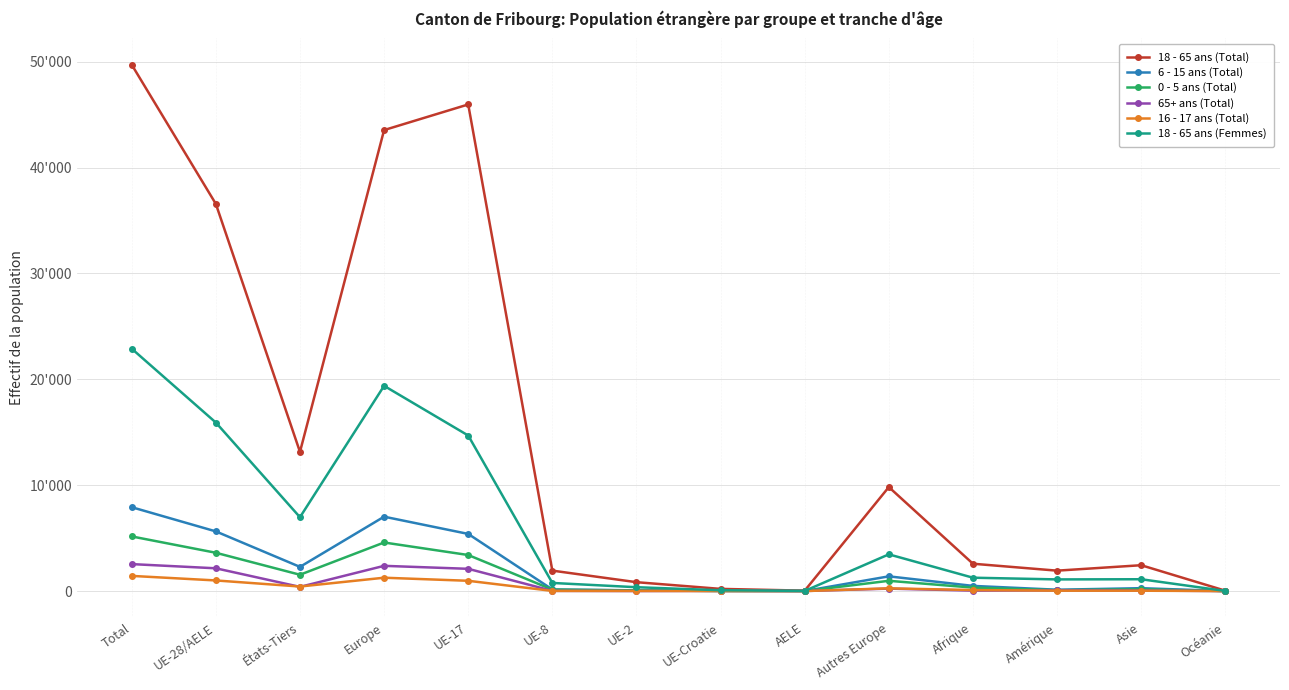

Reading left to right, extract all data points from this chart.

18 - 65 ans (Total): Total=49722	UE-28/AELE=36574	États-Tiers=13148	Europe=43548	UE-17=45967	UE-8=1932	UE-2=840	UE-Croatie=207	AELE=40	Autres Europe=9825	Afrique=2583	Amérique=1929	Asie=2443	Océanie=37
6 - 15 ans (Total): Total=7923	UE-28/AELE=5637	États-Tiers=2286	Europe=7028	UE-17=5399	UE-8=152	UE-2=68	UE-Croatie=12	AELE=6	Autres Europe=1391	Afrique=490	Amérique=128	Asie=274	Océanie=1
0 - 5 ans (Total): Total=5162	UE-28/AELE=3619	États-Tiers=1543	Europe=4589	UE-17=3406	UE-8=137	UE-2=57	UE-Croatie=16	AELE=3	Autres Europe=970	Afrique=327	Amérique=76	Asie=166	Océanie=1
65+ ans (Total): Total=2548	UE-28/AELE=2152	États-Tiers=396	Europe=2384	UE-17=2103	UE-8=20	UE-2=6	UE-Croatie=18	AELE=5	Autres Europe=232	Afrique=43	Amérique=67	Asie=51	Océanie=3
16 - 17 ans (Total): Total=1434	UE-28/AELE=1004	États-Tiers=430	Europe=1262	UE-17=972	UE-8=15	UE-2=13	UE-Croatie=3	AELE=1	Autres Europe=258	Afrique=97	Amérique=38	Asie=35	Océanie=1
18 - 65 ans (Femmes): Total=22896	UE-28/AELE=15919	États-Tiers=6977	Europe=19388	UE-17=14695	UE-8=768	UE-2=365	UE-Croatie=77	AELE=14	Autres Europe=3469	Afrique=1263	Amérique=1102	Asie=1118	Océanie=12